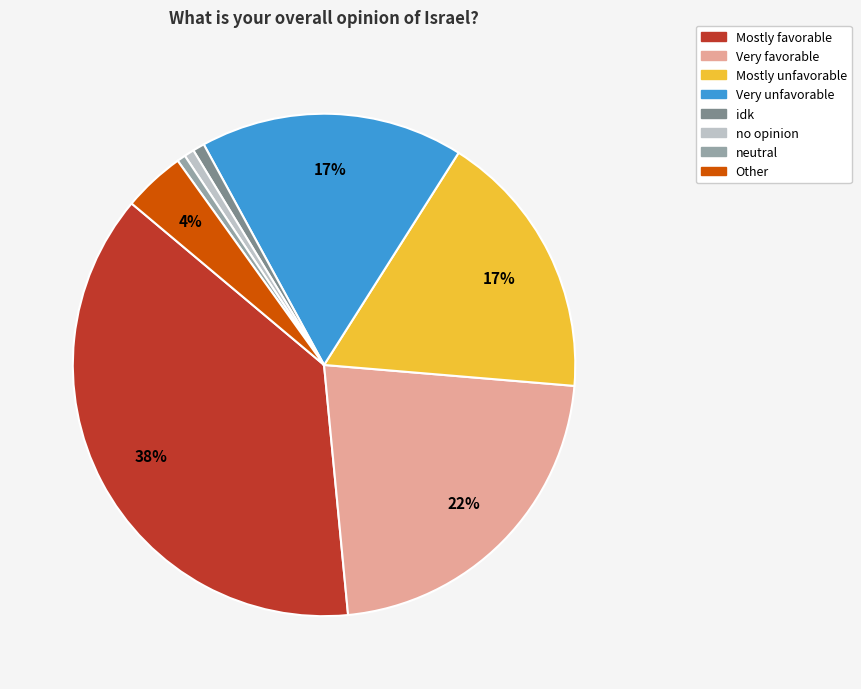

To the nearest percent, what is the average slice percentage?

12%